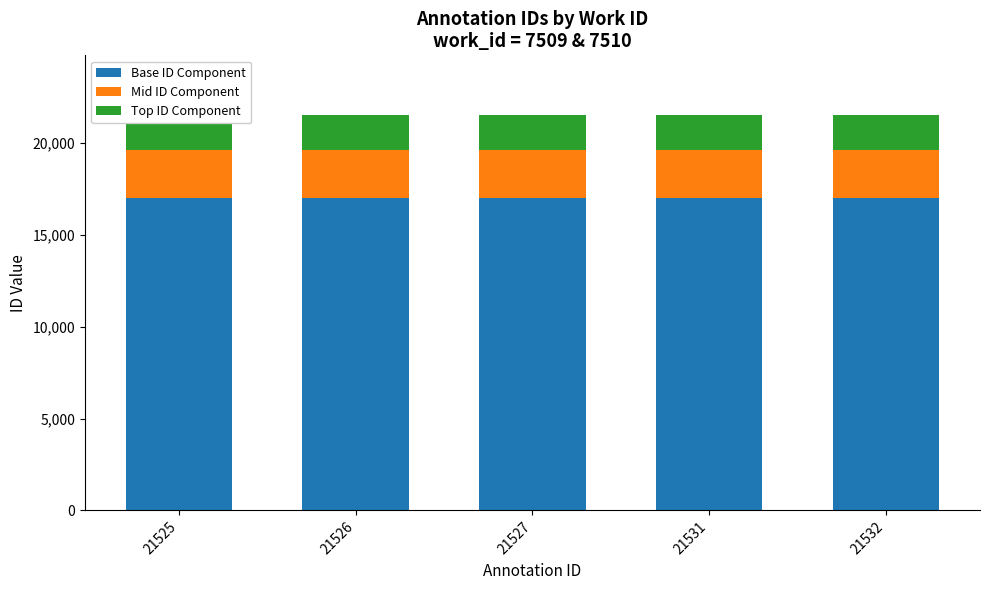

Rank the categories by Mid ID Component value from highest to lowest.

21525, 21526, 21527, 21531, 21532